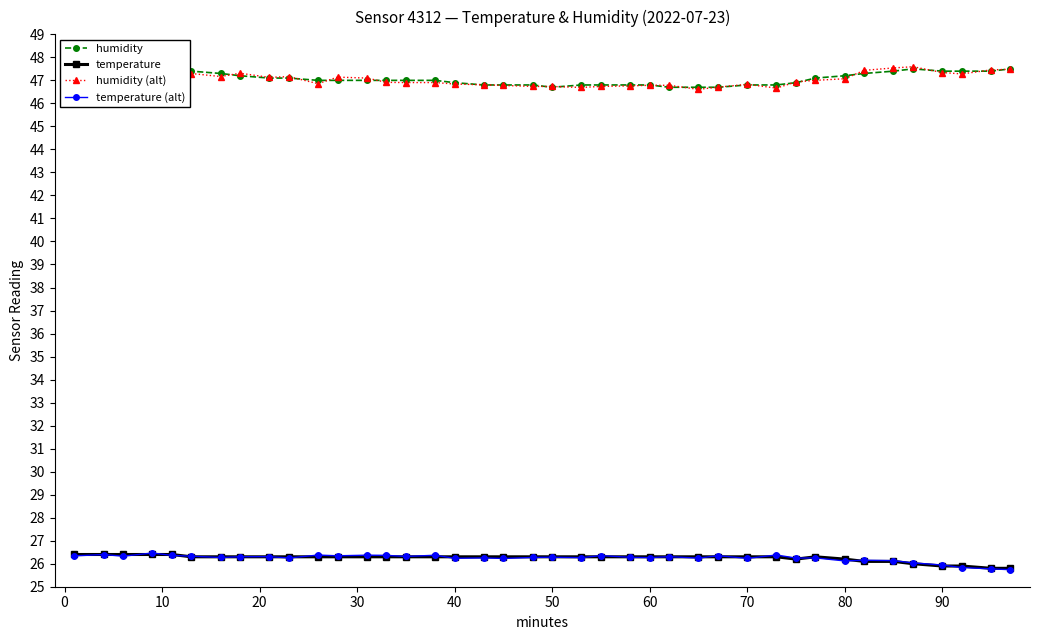

What is the difference between the maximum and minimum values in the temperature series?

0.6